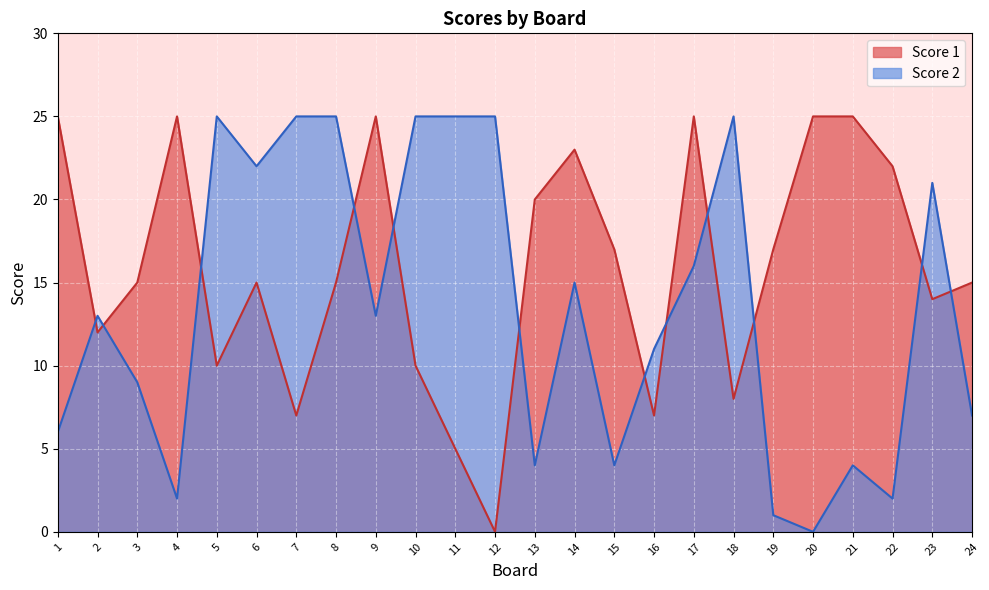

Reading left to right, transcribe all the data shown in this chart.

Score 1: 1=25	2=12	3=15	4=25	5=10	6=15	7=7	8=15	9=25	10=10	11=5	12=0	13=20	14=23	15=17	16=7	17=25	18=8	19=17	20=25	21=25	22=22	23=14	24=15
Score 2: 1=6	2=13	3=9	4=2	5=25	6=22	7=25	8=25	9=13	10=25	11=25	12=25	13=4	14=15	15=4	16=11	17=16	18=25	19=1	20=0	21=4	22=2	23=21	24=7